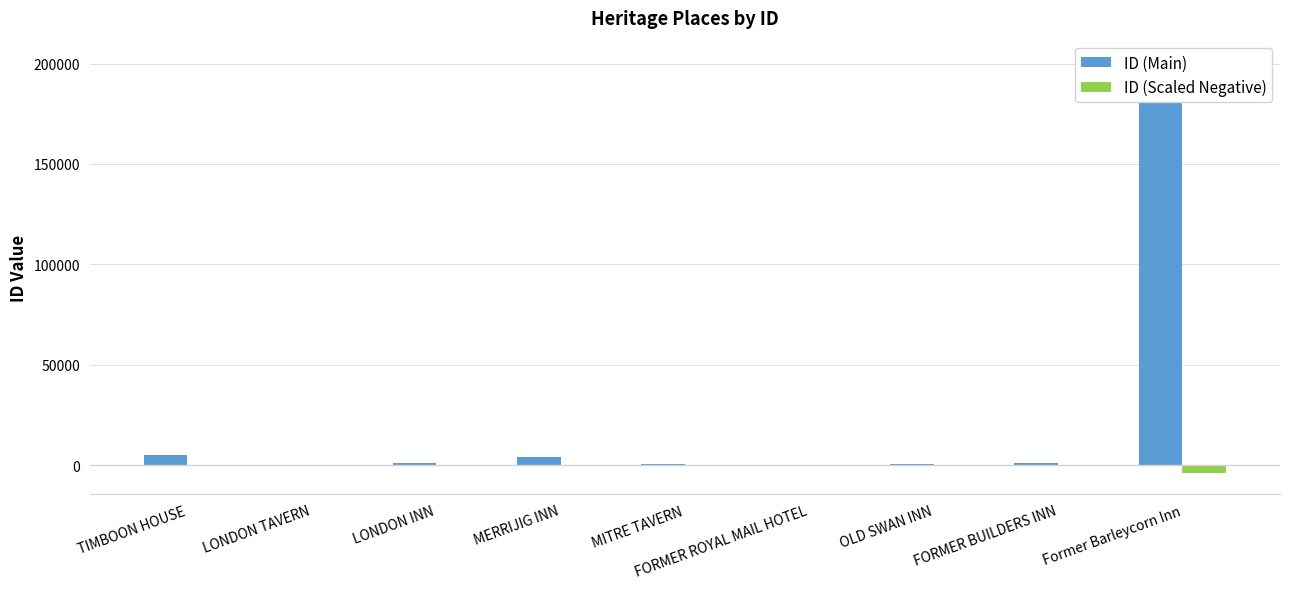

At how many categories does at least one series exceed -2154?

9